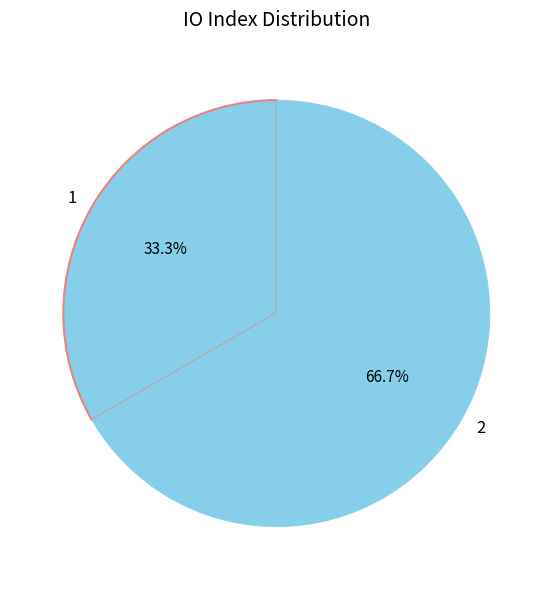

To the nearest percent, what portion does 2 represent?

67%